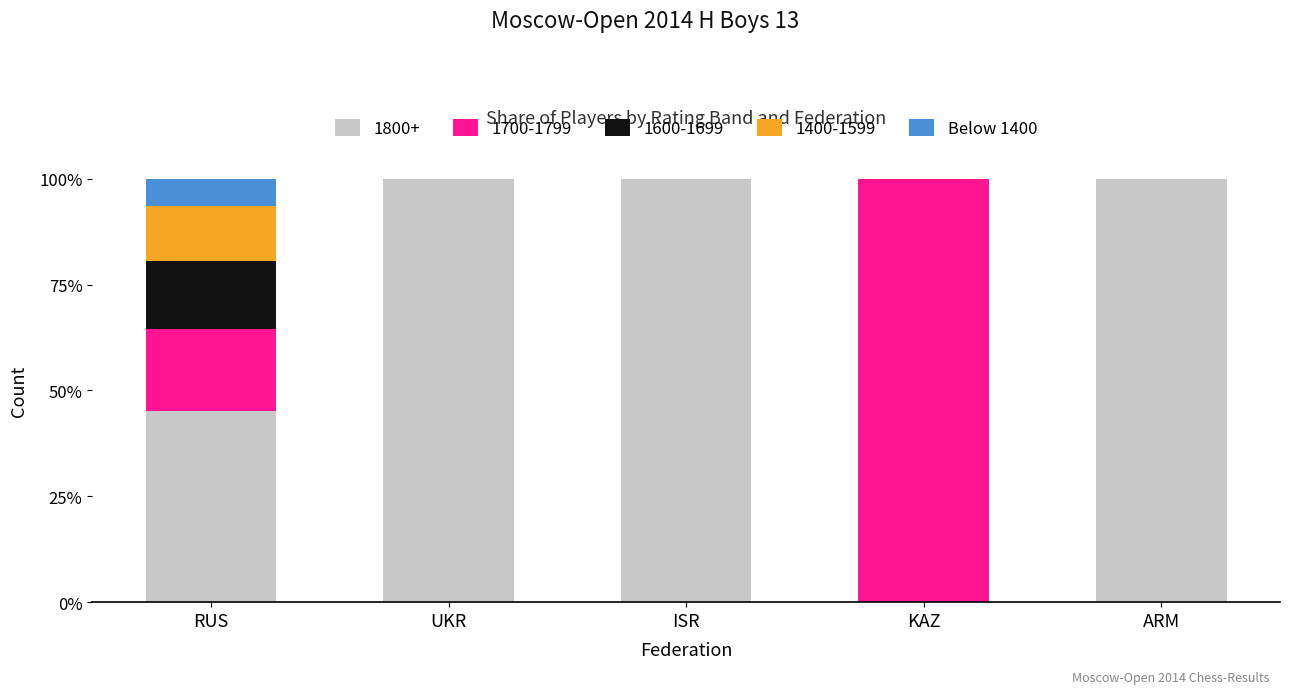

What is the sum of the 1800+ values at KAZ and UKR?

100.0